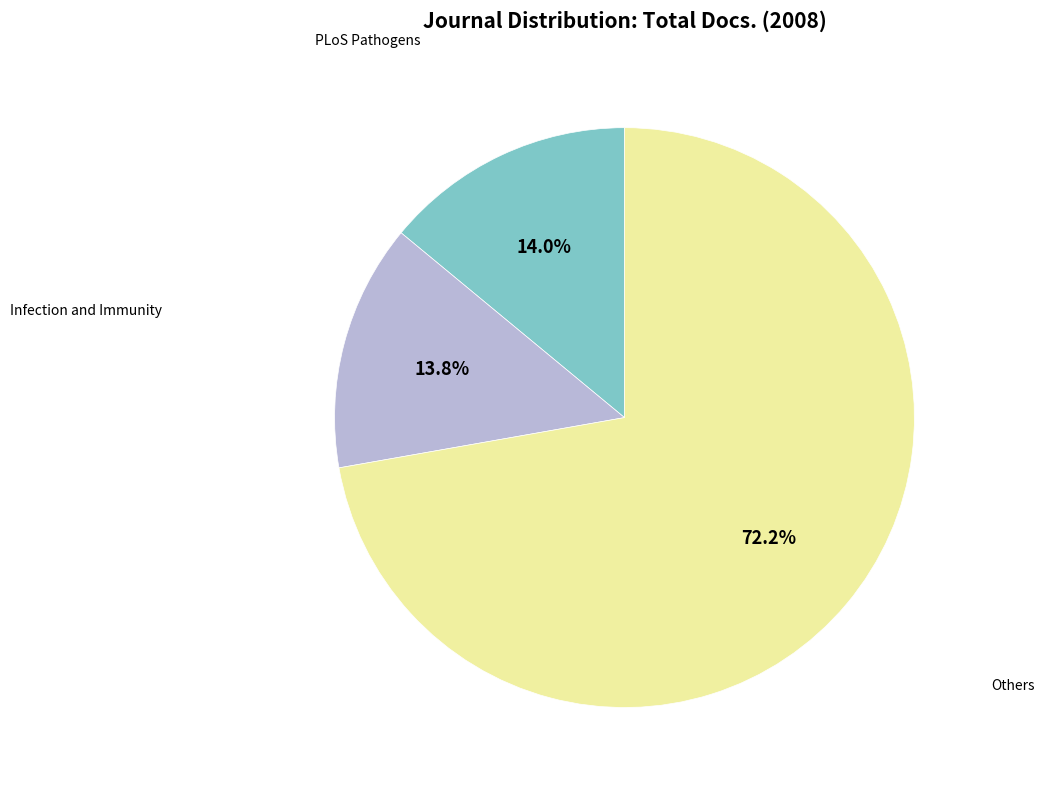

Is there a majority slice in this chart?

Yes